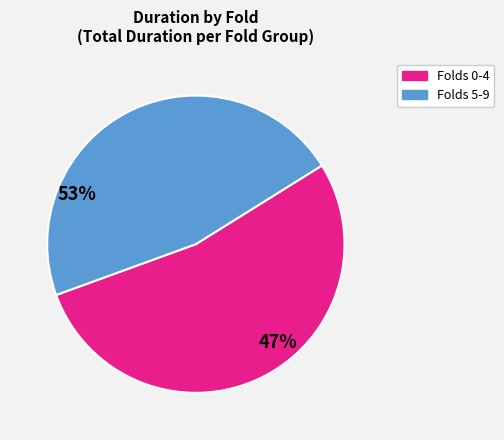

Is there any slice that represents more than half of the pie?

Yes